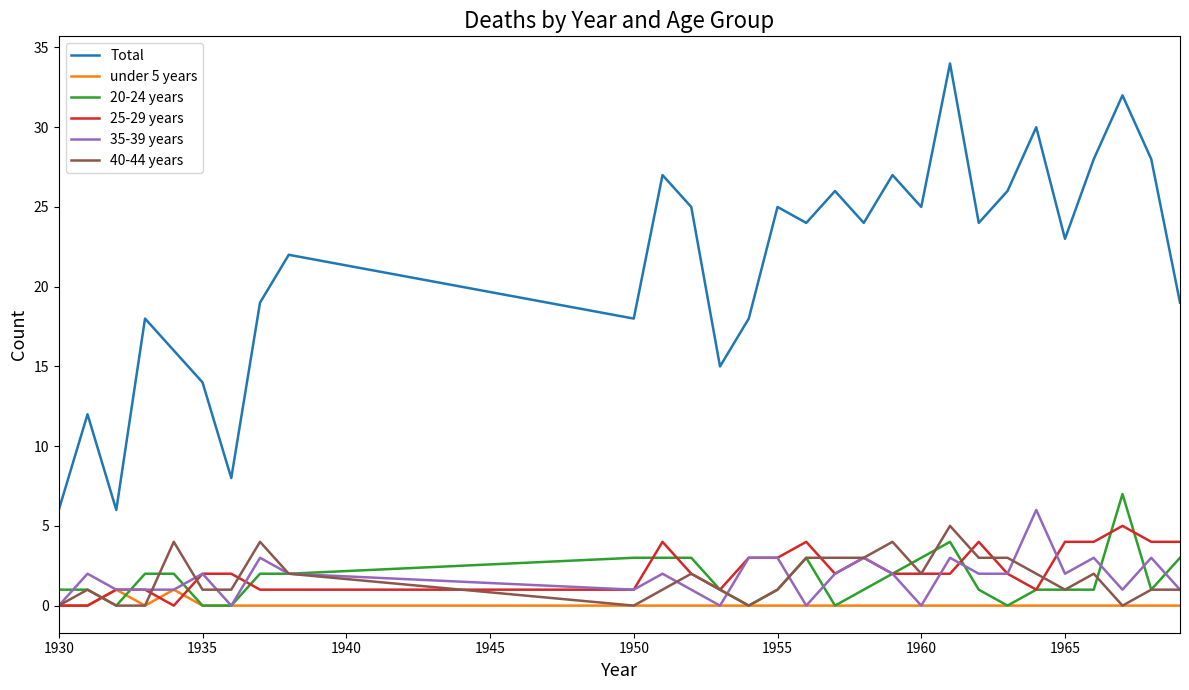

Reading right to left, list all the values displayed in this chart.

Total: 19	28	32	28	23	30	26	24	34	25	27	24	26	24	25	18	15	25	27	18	22	19	8	14	16	18	6	12	6
under 5 years: 0	0	0	0	0	0	0	0	0	0	0	0	0	0	0	0	0	0	0	0	0	0	0	0	1	0	1	0	0
20-24 years: 3	1	7	1	1	1	0	1	4	3	2	1	0	3	1	0	1	3	3	3	2	2	0	0	2	2	0	1	1
25-29 years: 4	4	5	4	4	1	2	4	2	2	2	3	2	4	3	3	1	2	4	1	1	1	2	2	0	1	1	0	0
35-39 years: 1	3	1	3	2	6	2	2	3	0	2	3	2	0	3	3	0	1	2	1	2	3	0	2	1	1	1	2	0
40-44 years: 1	1	0	2	1	2	3	3	5	2	4	3	3	3	1	0	1	2	1	0	2	4	1	1	4	0	0	1	0